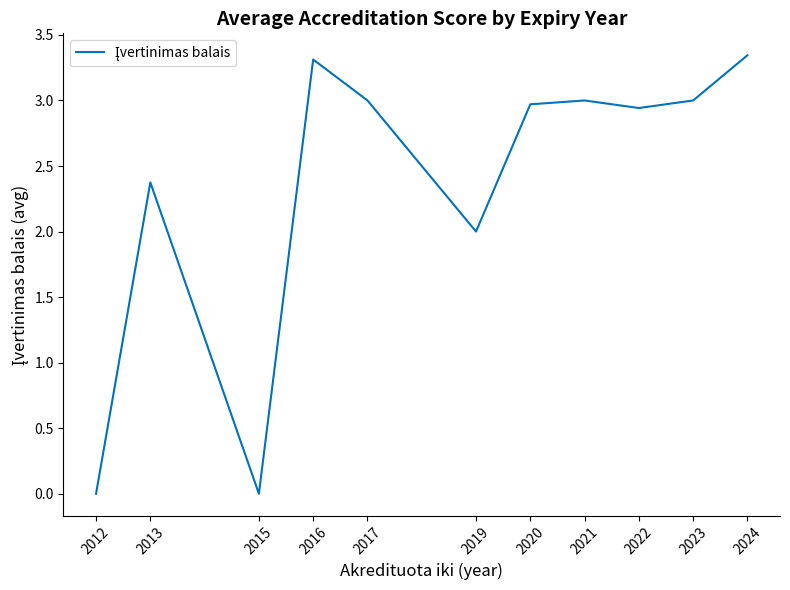

The value at 2012 is 1.2. True or false?

False